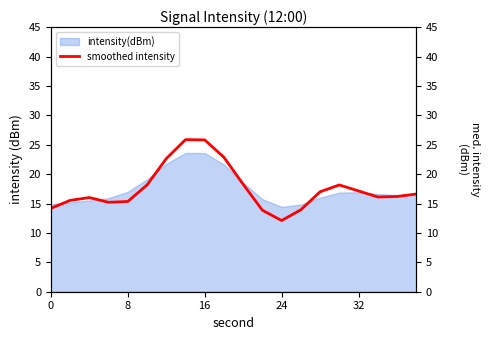

What is the sum of all values?

351.2